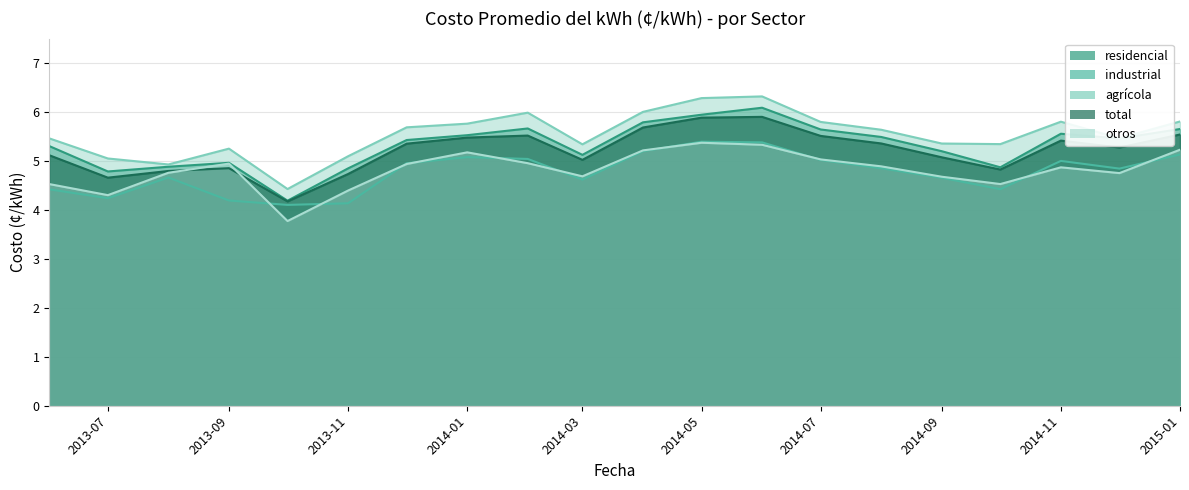

What is the highest value of the otros series?

5.4